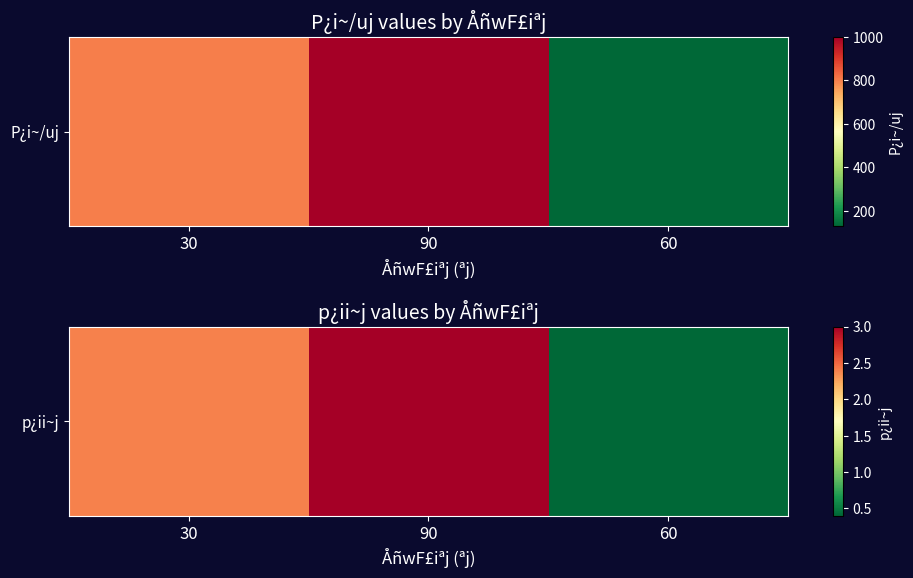

At which label does the data first exceed 2?

30